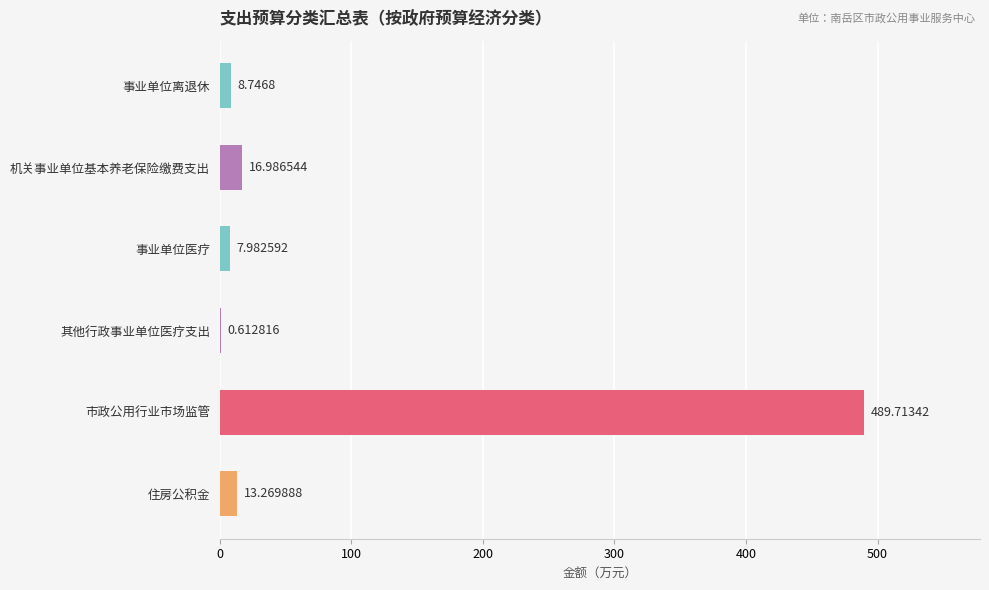

What is the sum of all values?

537.3